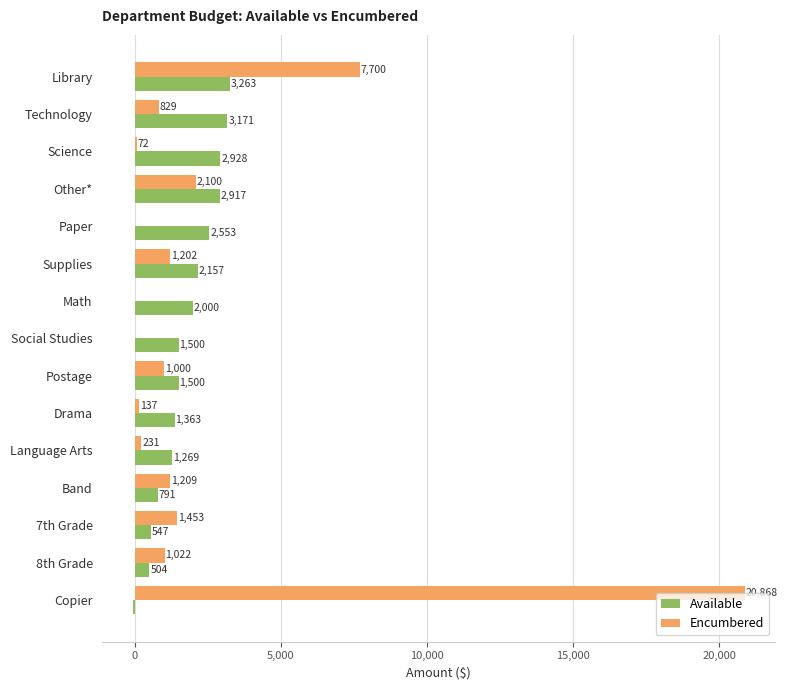

The Available series shows 2738.0 at Math. True or false?

False